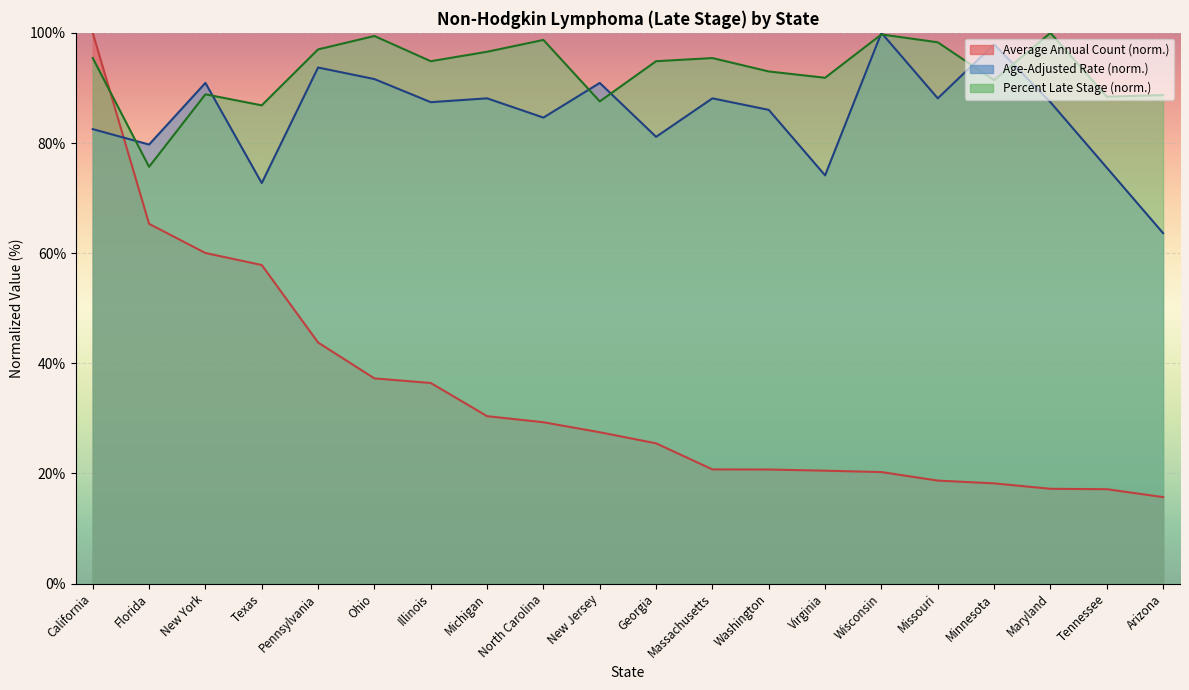

Read the Percent Late Stage value at Arizona.

88.7